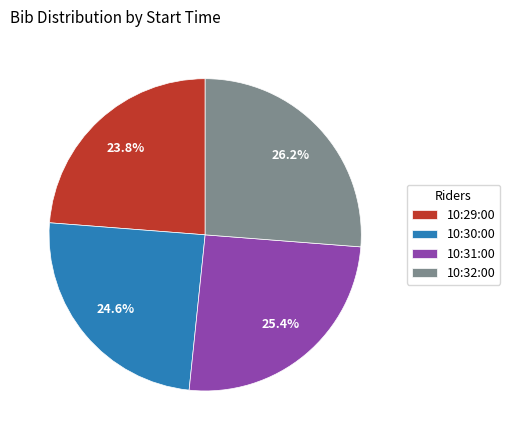

Does any single category account for the majority?

No